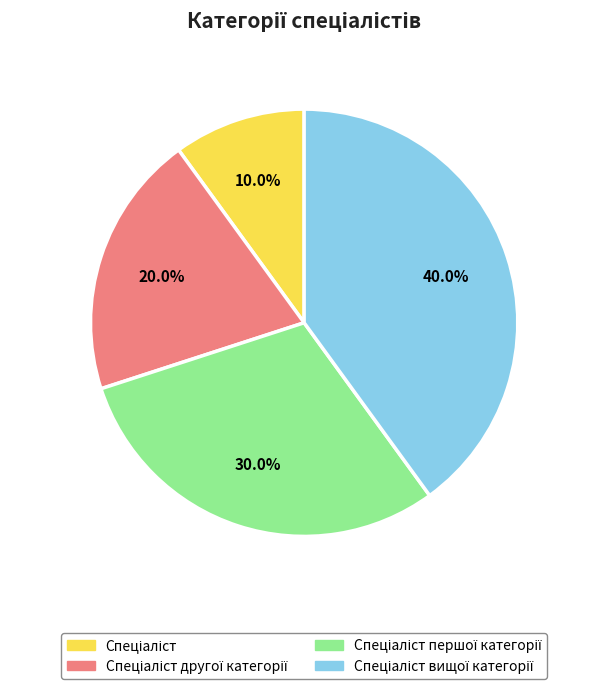

Does any single category account for the majority?

No